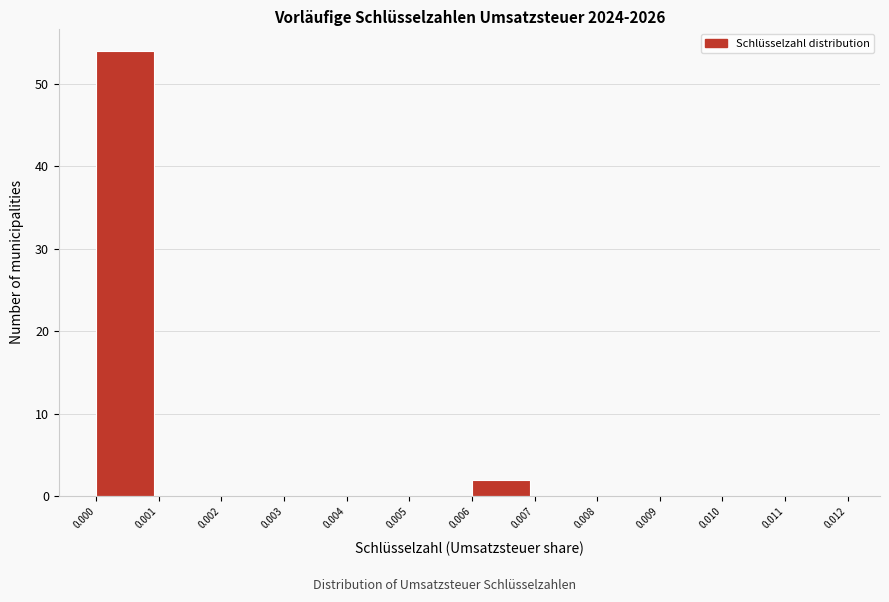

Reading left to right, transcribe this chart: for each bar, give the range it covers on the x-axis and its height. The values are not printed on the chart, so give them approximately, as read against the axis.

0.000 to 0.001: 54
0.001 to 0.002: 0
0.002 to 0.003: 0
0.003 to 0.004: 0
0.004 to 0.005: 0
0.005 to 0.006: 0
0.006 to 0.007: 2
0.007 to 0.008: 0
0.008 to 0.009: 0
0.009 to 0.010: 0
0.010 to 0.011: 0
0.011 to 0.012: 0